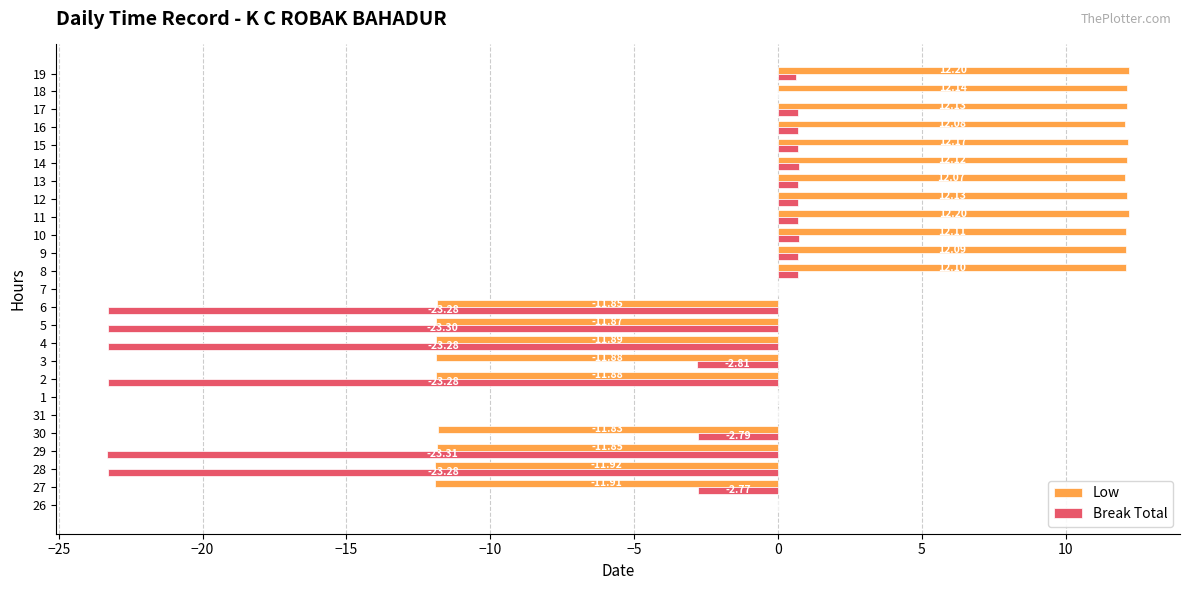

What is the sum of all Low values?

38.7